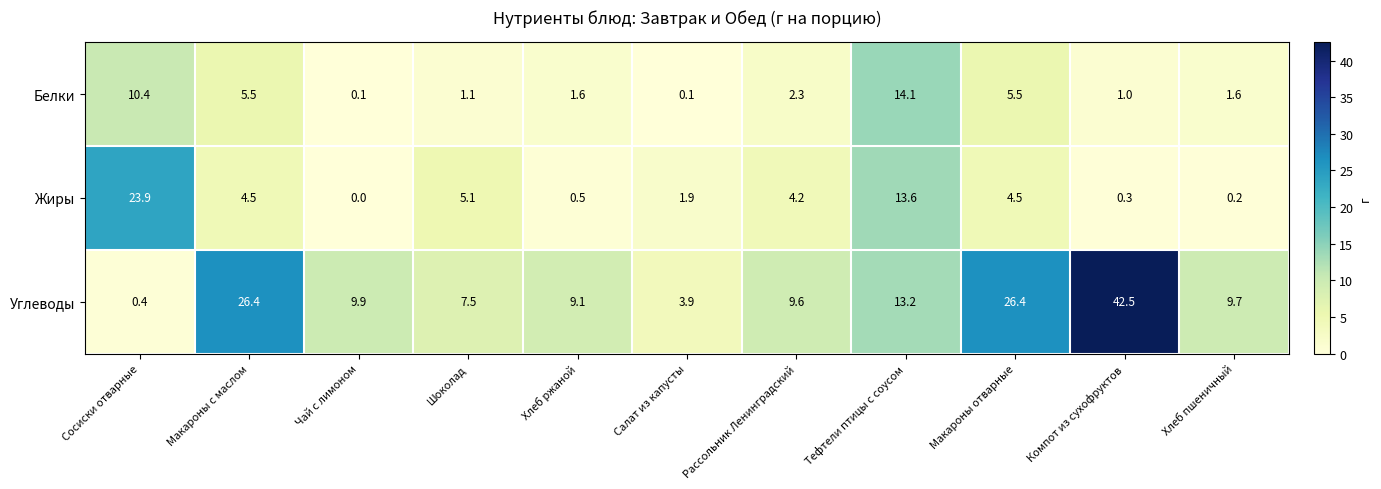

List the series in order of their peak value, lowest first.

Белки, Жиры, Углеводы